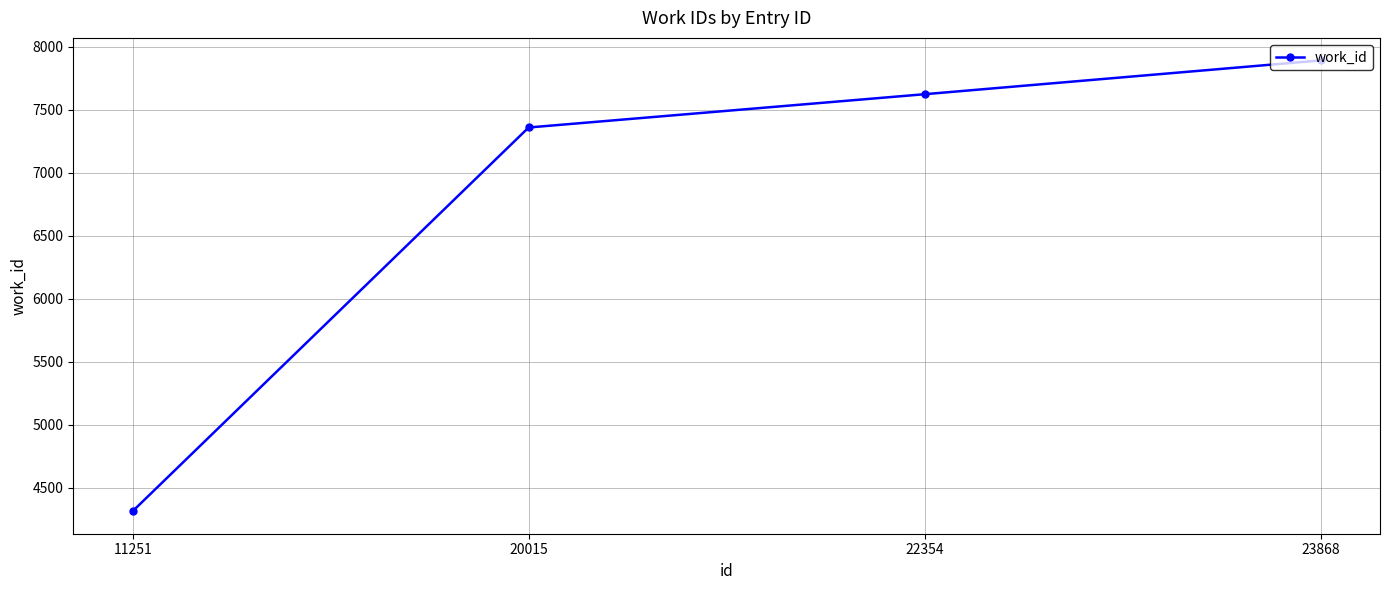

What is the average value?

6797